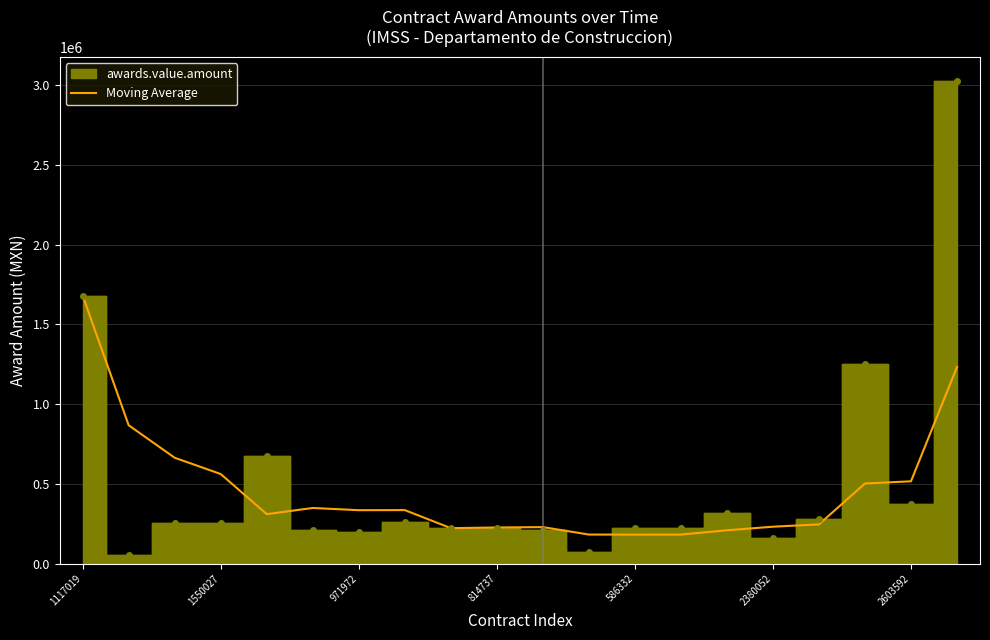

True or false: Moving Average has a value of 473928.7 at 971972.

False